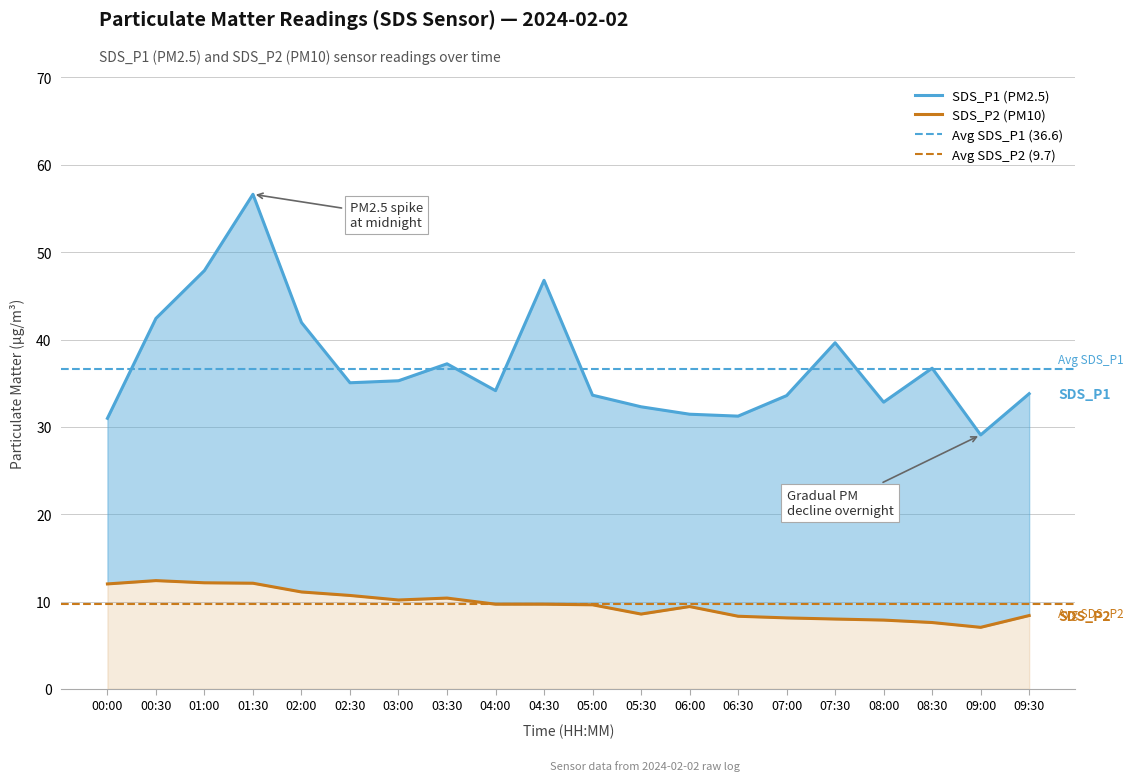

What is the greatest value displayed?

56.6